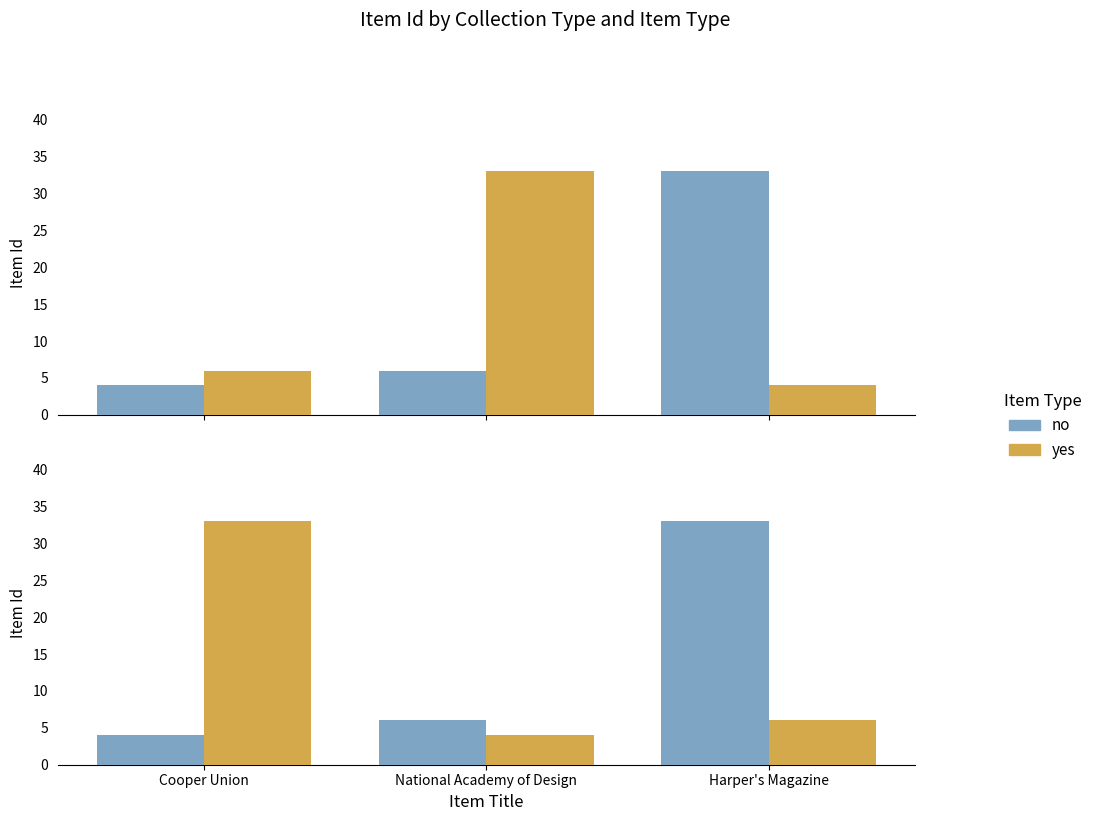

Which label corresponds to the largest value in the chart?

Harper's Magazine